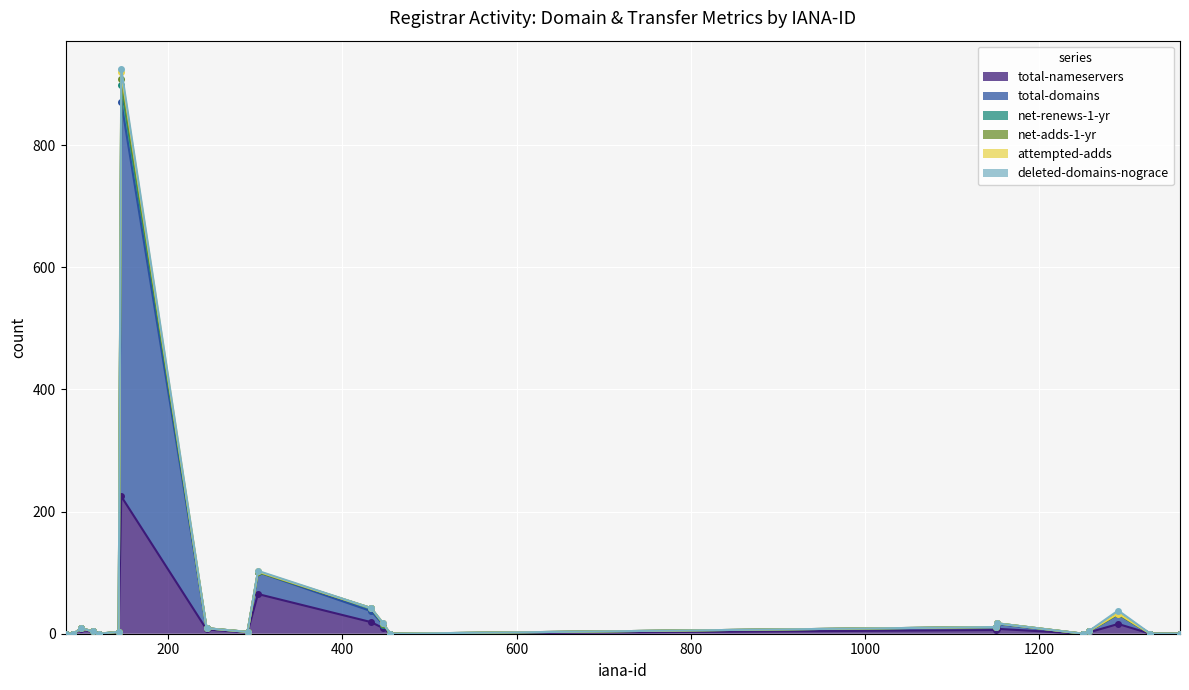

At which label is attempted-adds closest to 435?

303